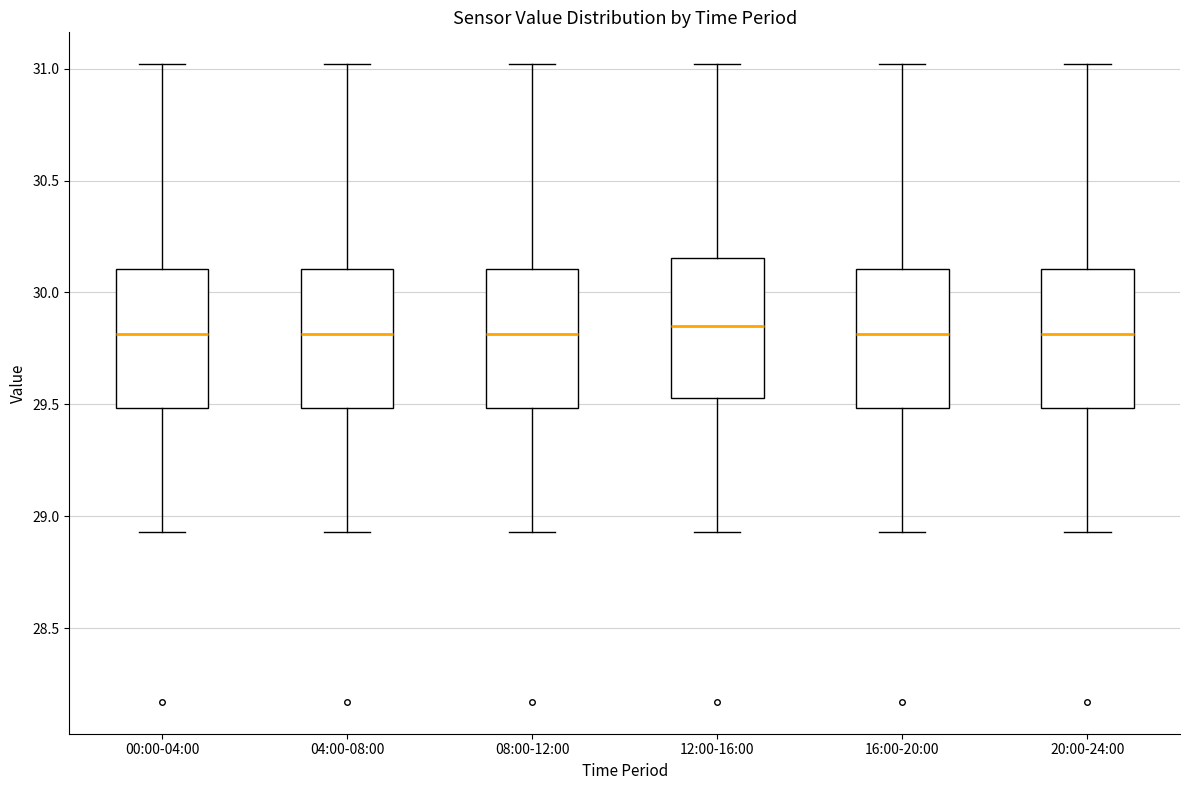

Reading left to right, transcribe this box plot: for each box, give where its median line is, the range the box spans, and where its two whiskers end, as read against the y-axis. The values are not printed on the chart, so give them approximately, as read against the axis.

00:00-04:00: median 29.80, box 29.50 to 30.10, whiskers 28.95 to 31.00
04:00-08:00: median 29.80, box 29.50 to 30.10, whiskers 28.95 to 31.00
08:00-12:00: median 29.80, box 29.50 to 30.10, whiskers 28.95 to 31.00
12:00-16:00: median 29.85, box 29.55 to 30.15, whiskers 28.95 to 31.00
16:00-20:00: median 29.80, box 29.50 to 30.10, whiskers 28.95 to 31.00
20:00-24:00: median 29.80, box 29.50 to 30.10, whiskers 28.95 to 31.00